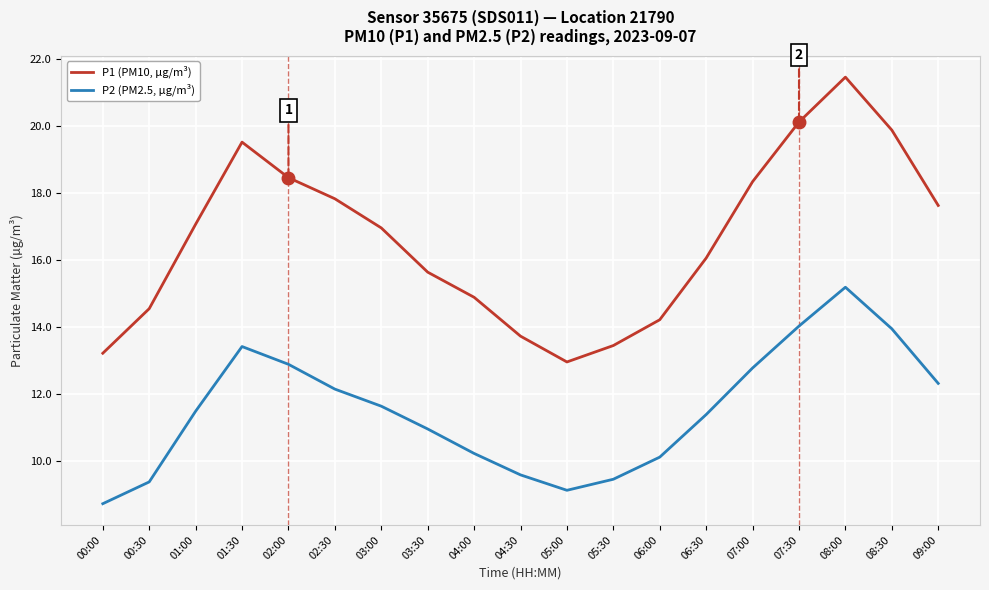

What is the sum of all P1 (PM10, µg/m³) values?

315.8